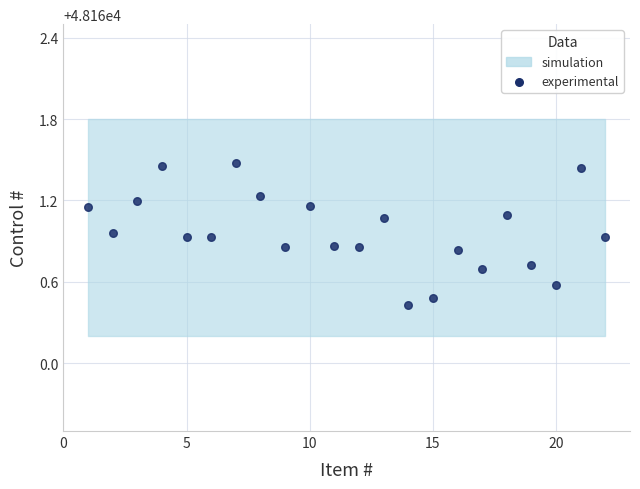

What Y value in the scatter plot is closest to 48160?

48160.4